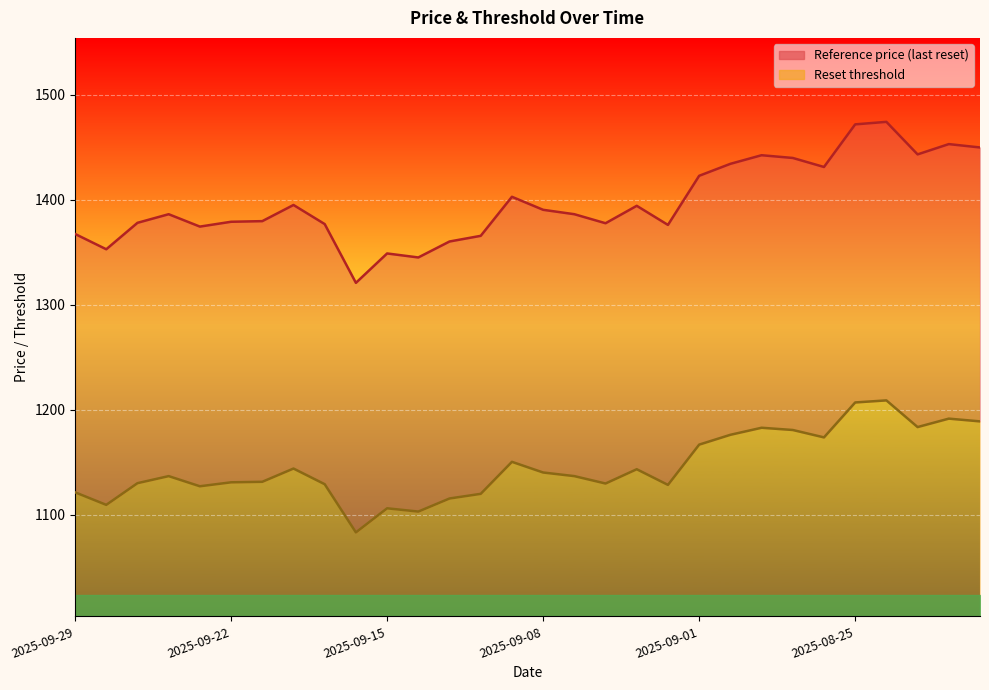

What is the difference between the highest and lowest values at 2025-09-12?

242.1